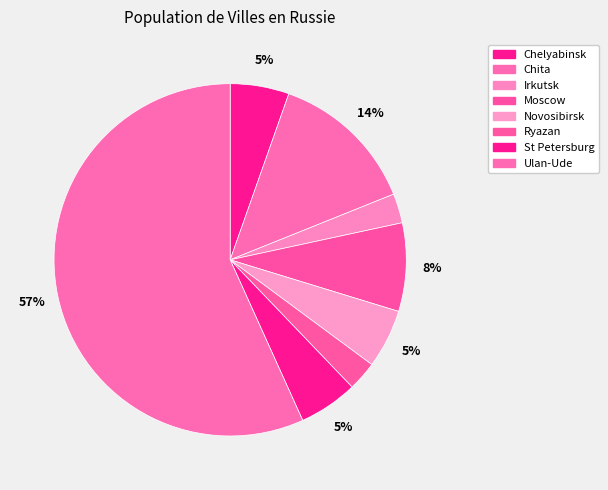

To the nearest percent, what percentage of the pie is Novosibirsk?

5%